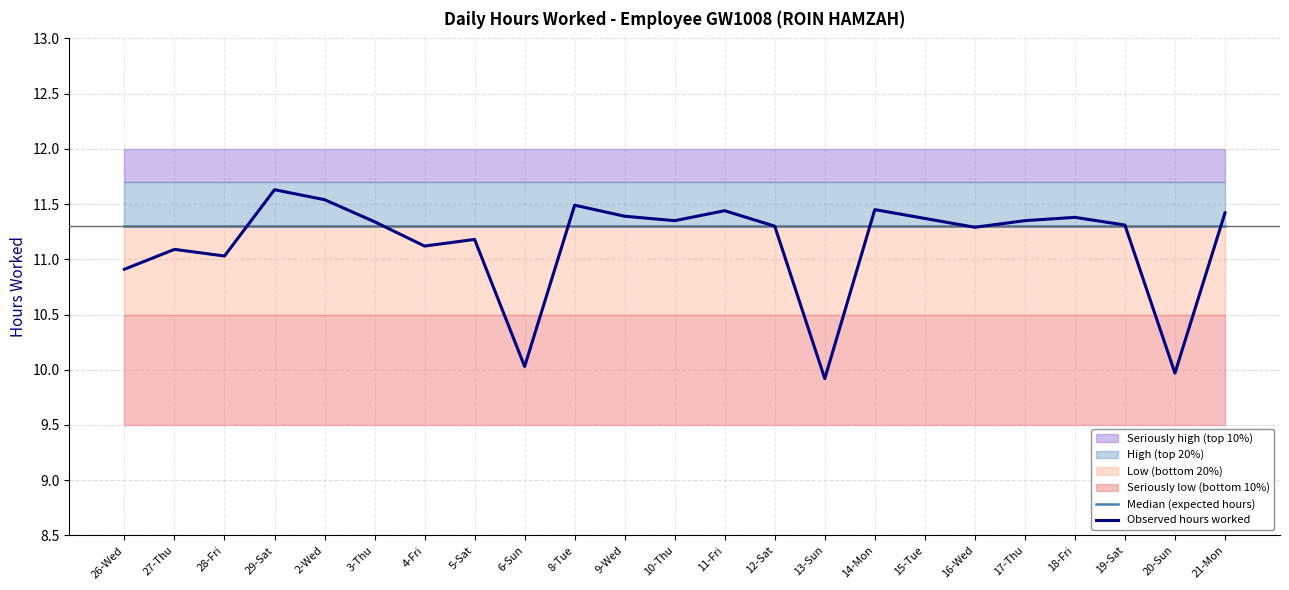

Reading left to right, extract all data points from this chart.

Median (expected hours): 11.3	11.3	11.3	11.3	11.3	11.3	11.3	11.3	11.3	11.3	11.3	11.3	11.3	11.3	11.3	11.3	11.3	11.3	11.3	11.3	11.3	11.3	11.3
Observed hours worked: 10.9	11.1	11.0	11.6	11.5	11.3	11.1	11.2	10.0	11.5	11.4	11.3	11.4	11.3	9.9	11.4	11.4	11.3	11.3	11.4	11.3	10.0	11.4